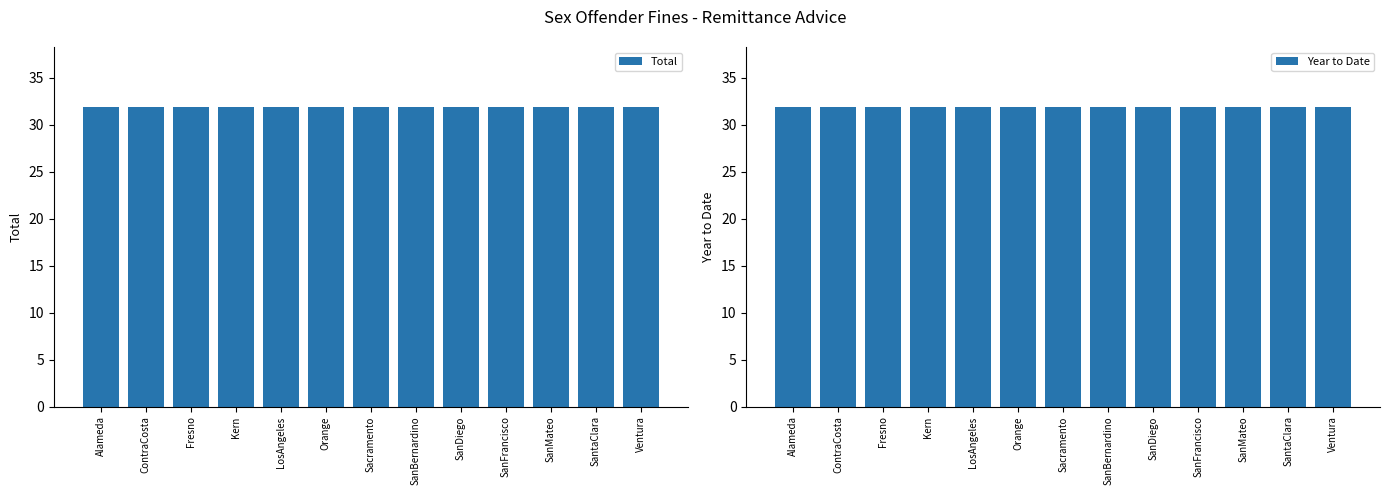

Is it true that Total equals 31.9 at SanBernardino?

True